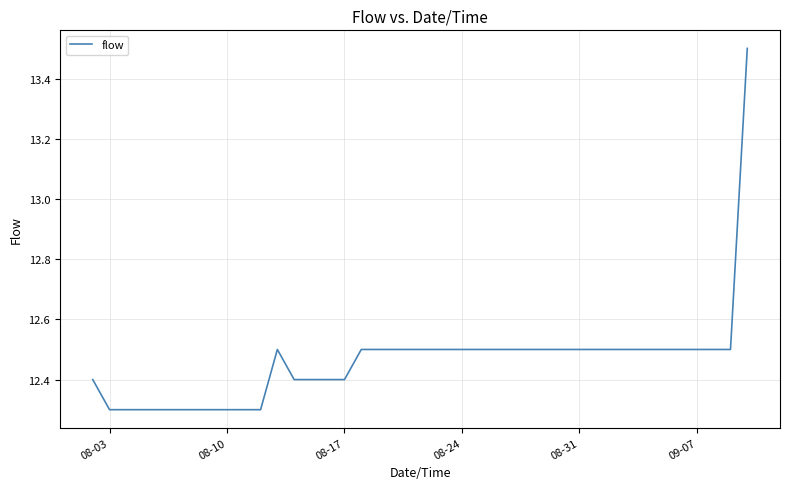

What is the maximum value shown in the chart?

13.5